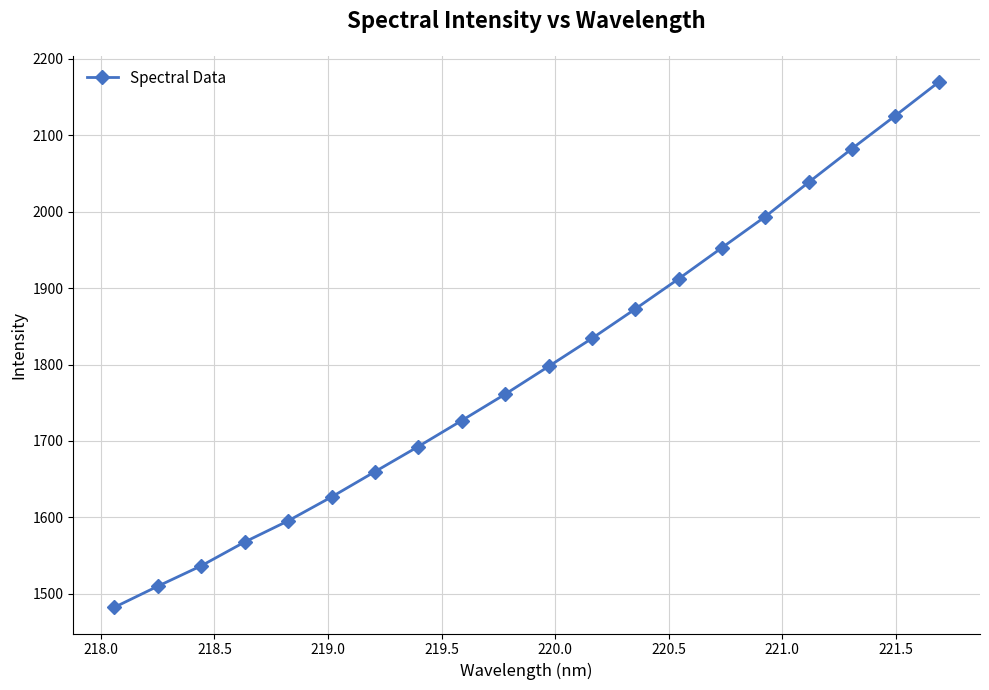

What is the difference between the second highest and second lowest values?

615.5